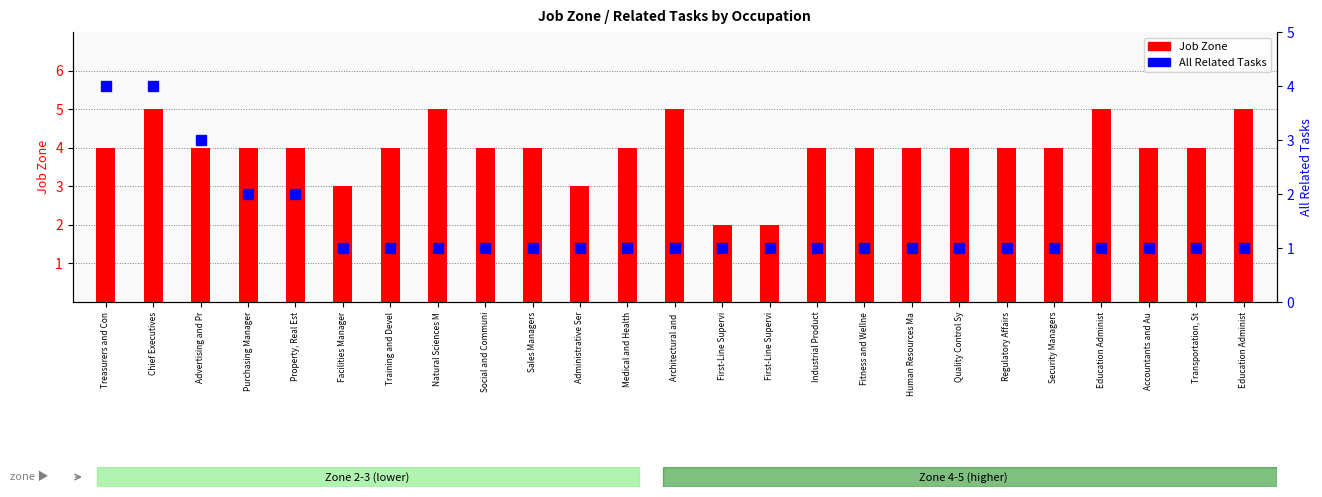

List the labels in order of Job Zone value, smallest first.

First-Line Supervi, First-Line Supervi, Facilities Manager, Administrative Ser, Treasurers and Con, Advertising and Pr, Purchasing Manager, Property, Real Est, Training and Devel, Social and Communi, Sales Managers, Medical and Health, Industrial Product, Fitness and Wellne, Human Resources Ma, Quality Control Sy, Regulatory Affairs, Security Managers, Accountants and Au, Transportation, St, Chief Executives, Natural Sciences M, Architectural and , Education Administ, Education Administ